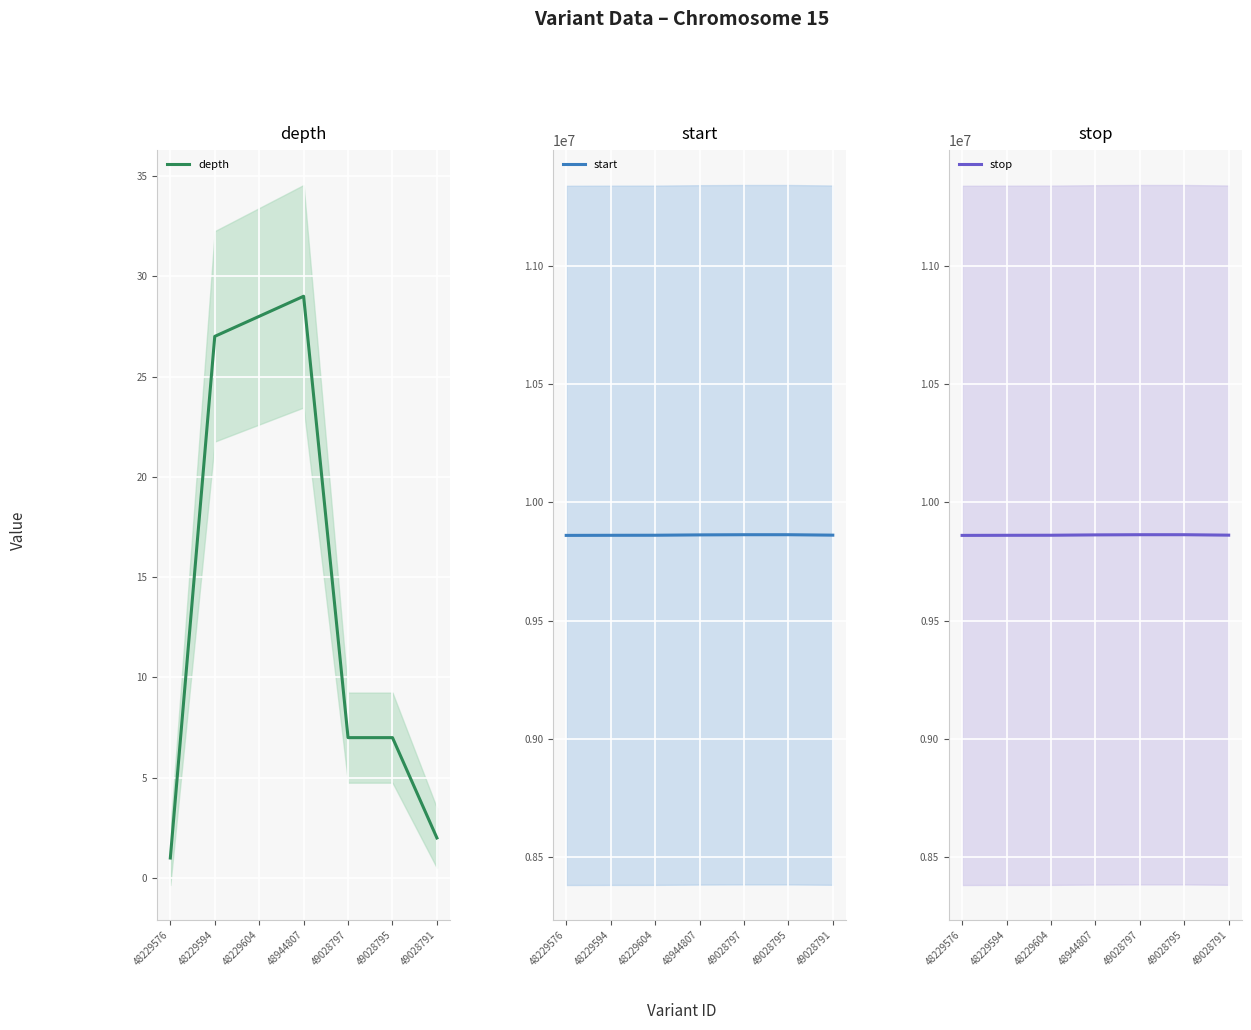

What is the average value of the start series?

9861744